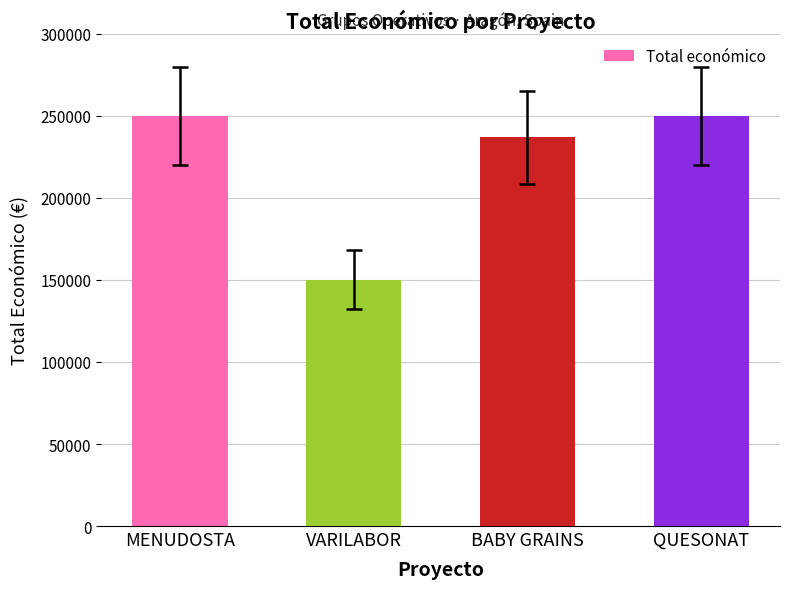

What is the value of the 2nd bar from the left?

150000